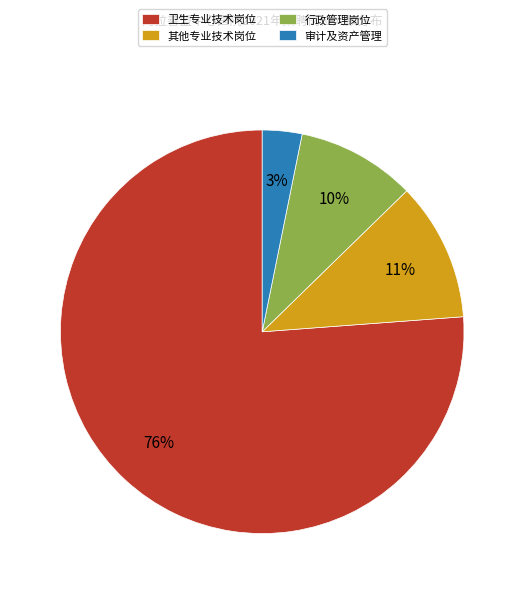

True or false: 卫生专业技术岗位 accounts for 76% of the total.

True